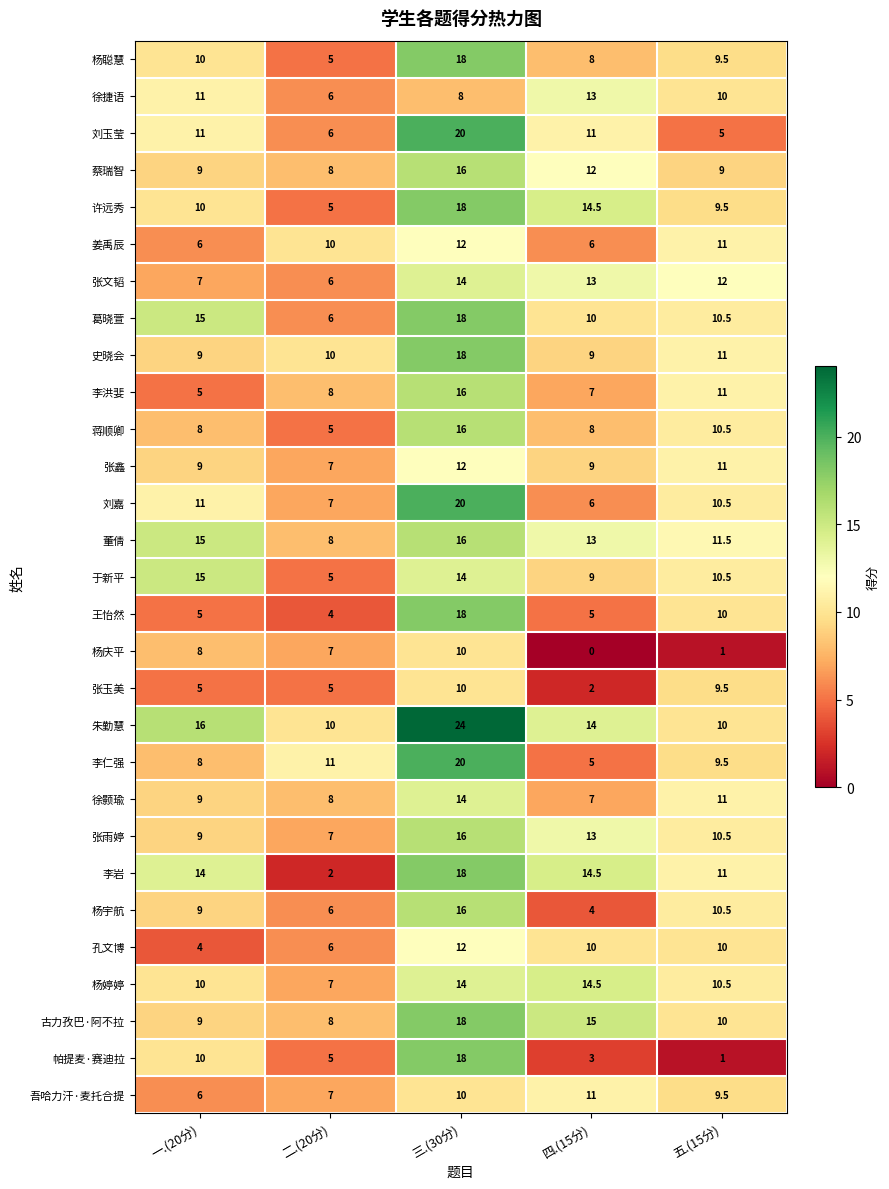

What value does the 李洪婓 series have at 四.(15分)?

7.0